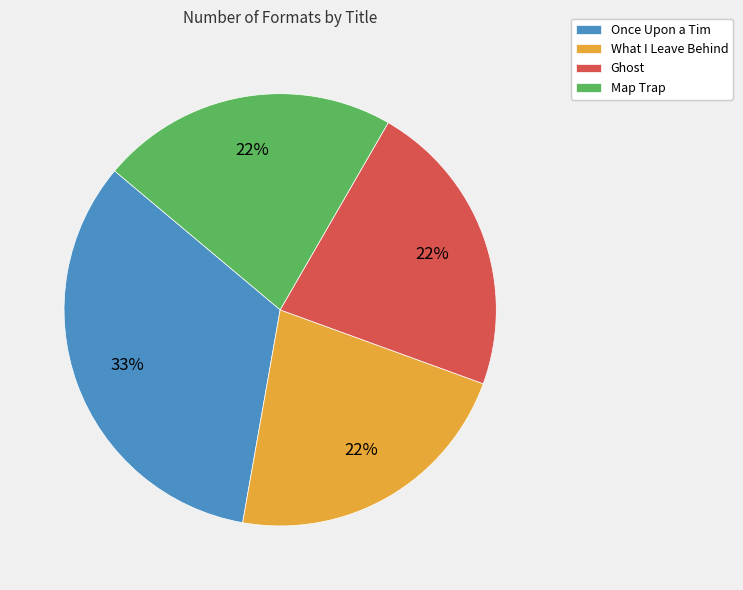

Is the sum of Once Upon a Tim and Map Trap greater than half?

Yes